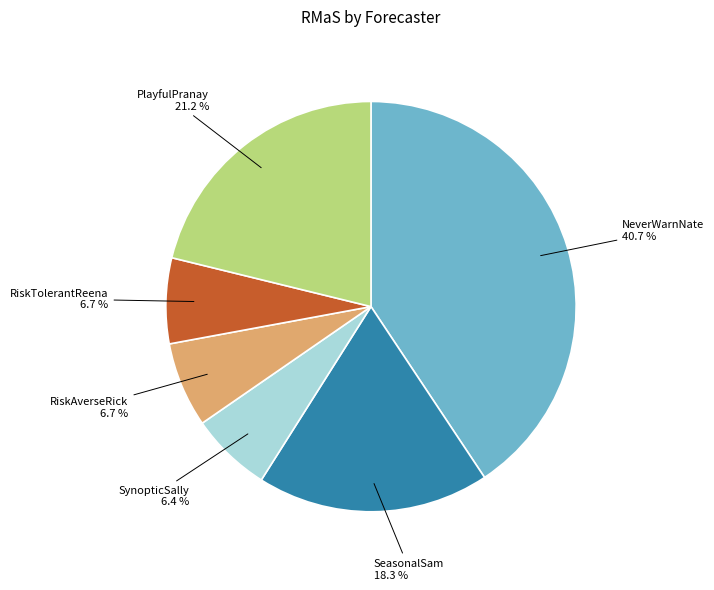

Does any single category account for the majority?

No